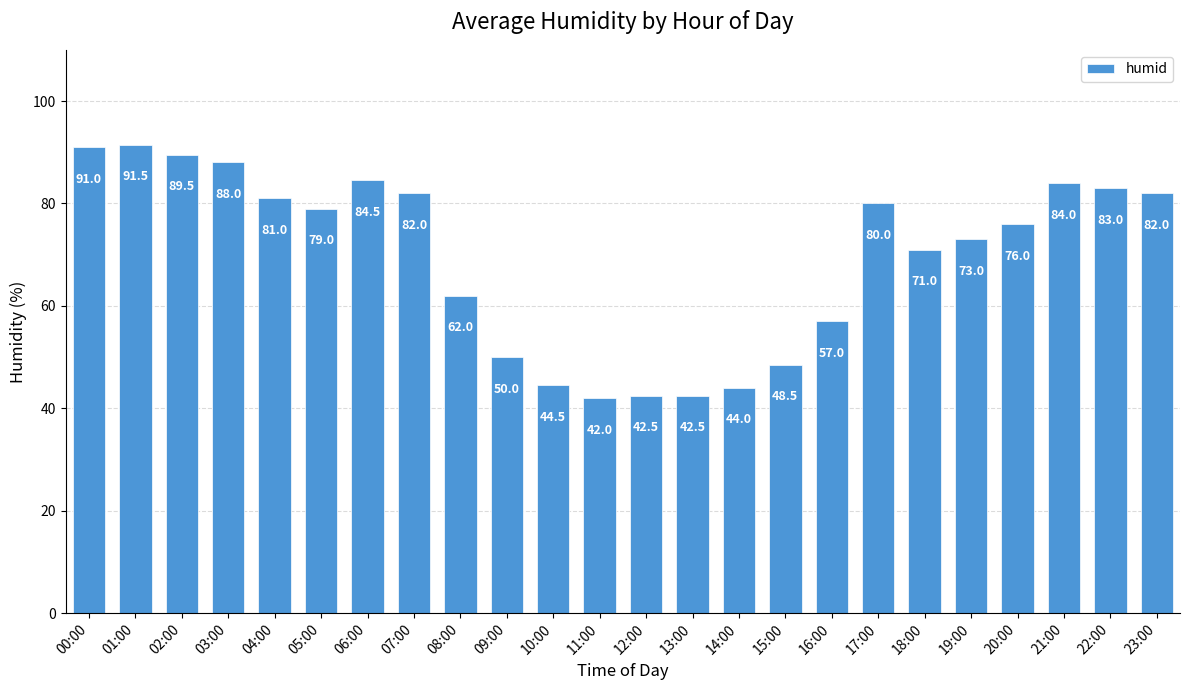

What is the maximum value shown in the chart?

91.5